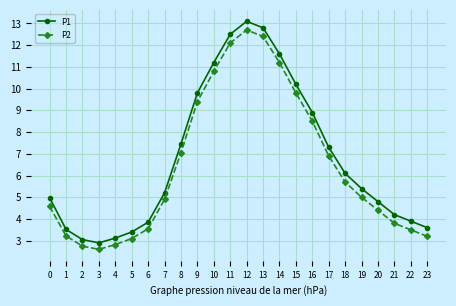

The value of P1 at 3 is 5.0. True or false?

False